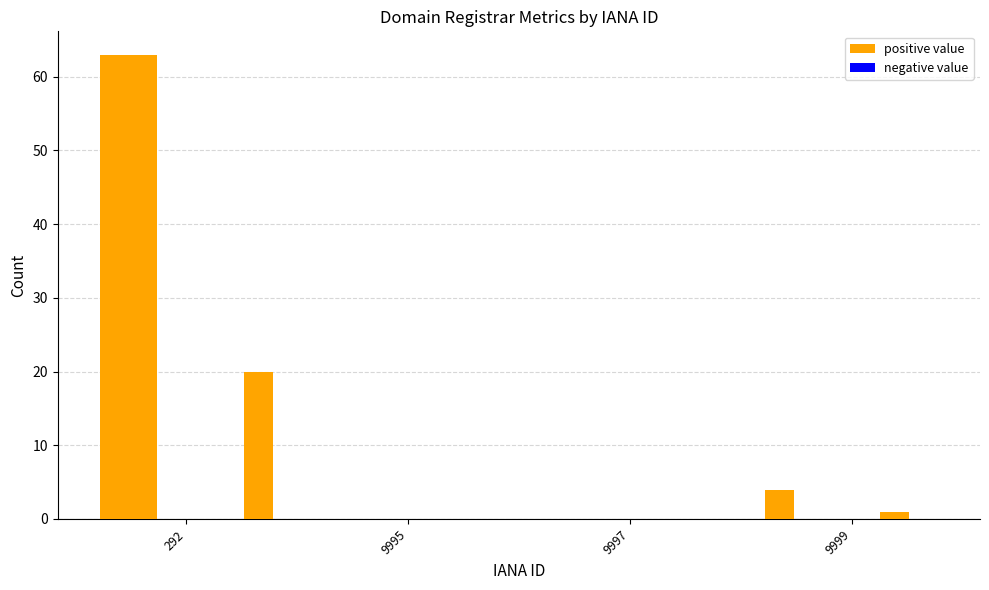

Which series has the largest range (max minus min)?

total-nameservers